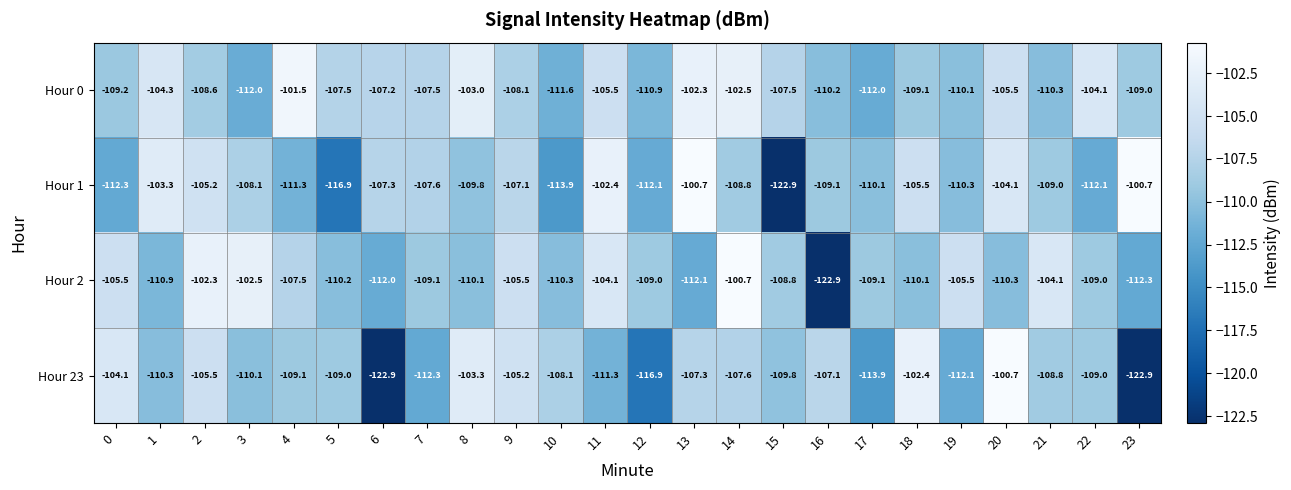

At 16, list the series in order from largest to smallest.

Hour 23, Hour 1, Hour 0, Hour 2